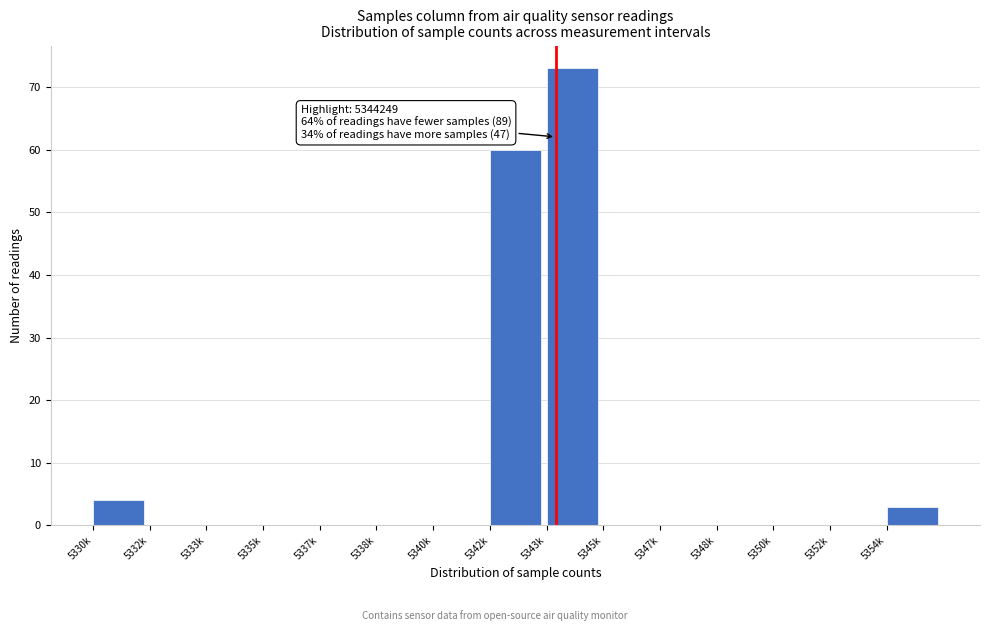

Reading right to left, what are all the values shown in this chart?

5354k=3	5352k=0	5350k=0	5348k=0	5347k=0	5345k=0	5343k=73	5342k=60	5340k=0	5338k=0	5337k=0	5335k=0	5333k=0	5332k=0	5330k=4